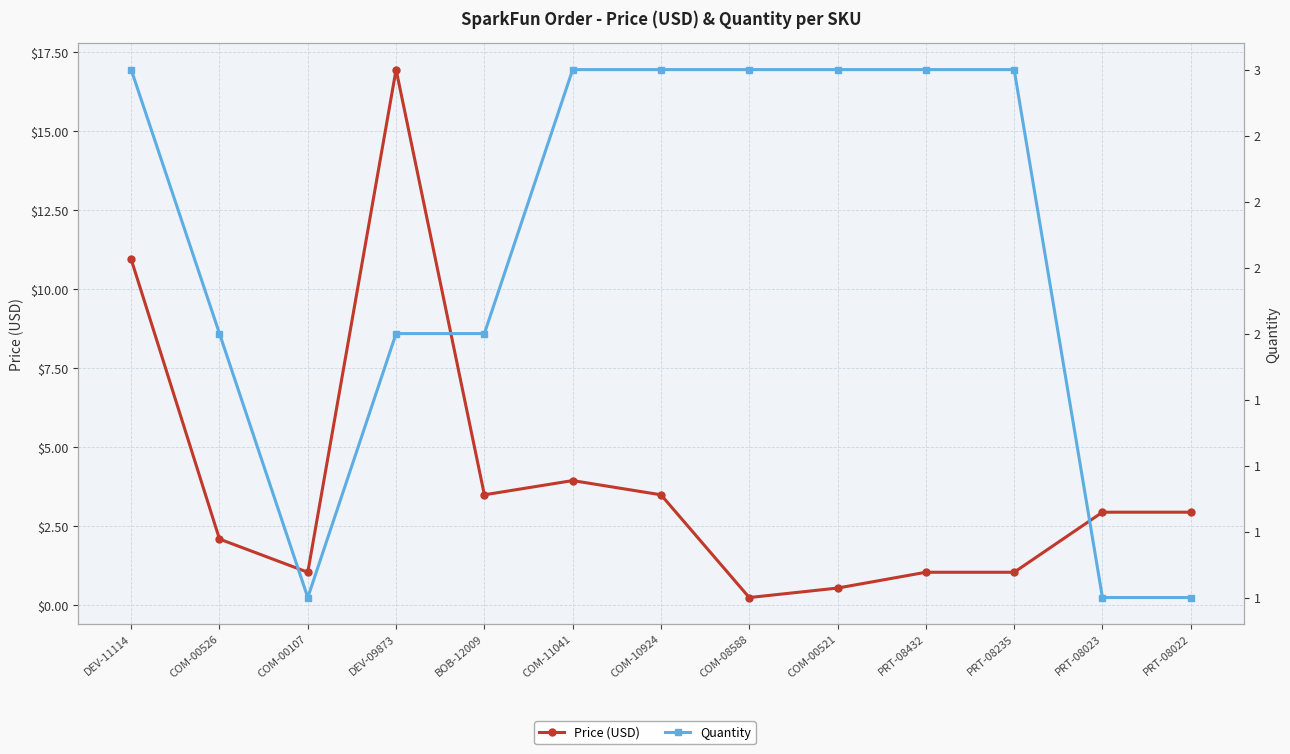

Which label corresponds to the smallest value in the chart?

COM-08588